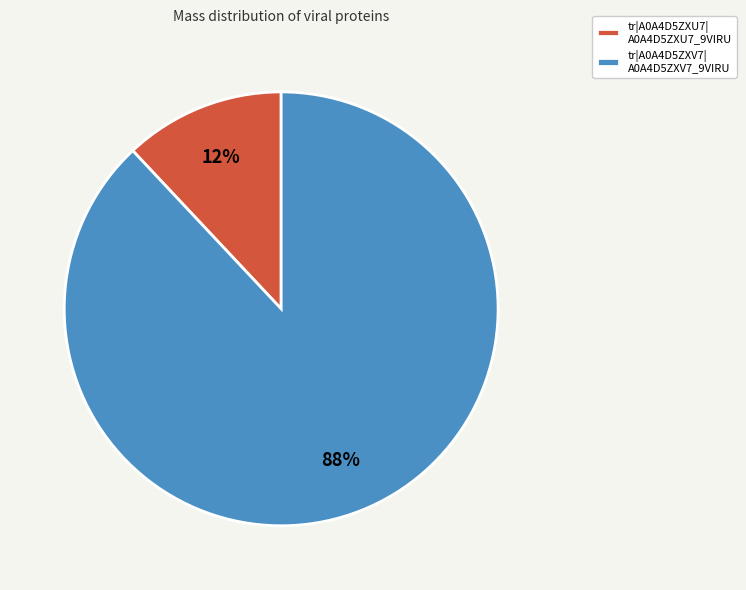

Do tr|A0A4D5ZXV7| A0A4D5ZXV7_9VIRU and tr|A0A4D5ZXU7| A0A4D5ZXU7_9VIRU together represent more than half of the pie?

Yes